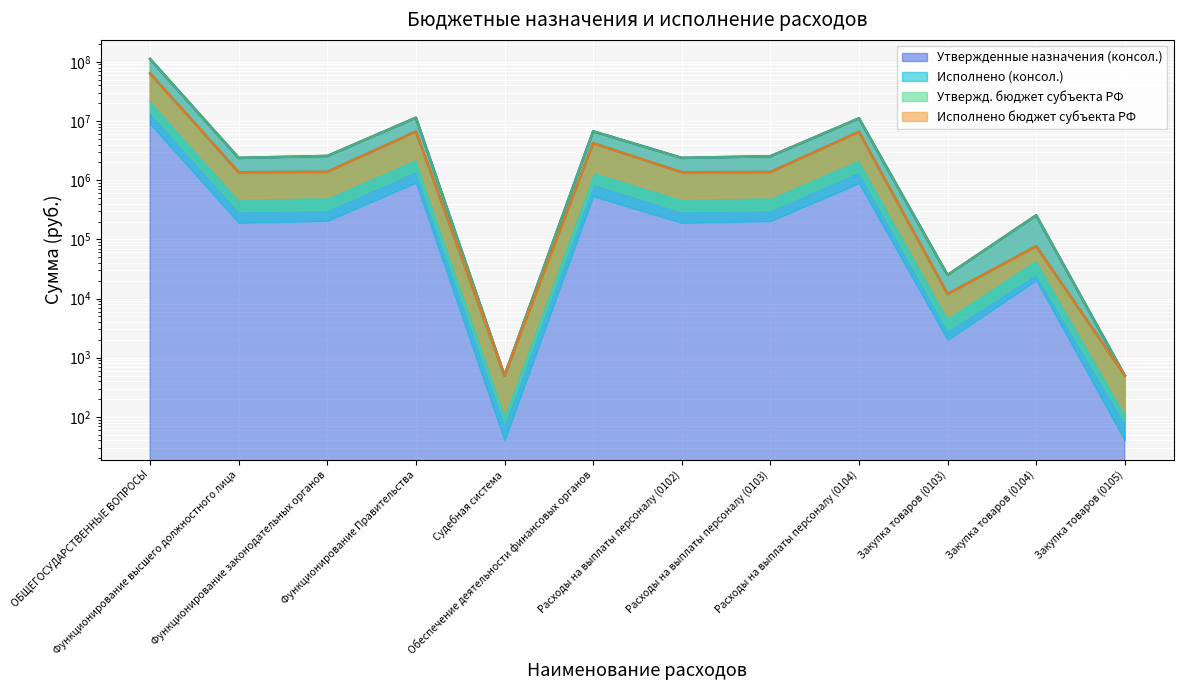

What is the value of the Исполнено (консол.) point at the 5th from the left?

500.0